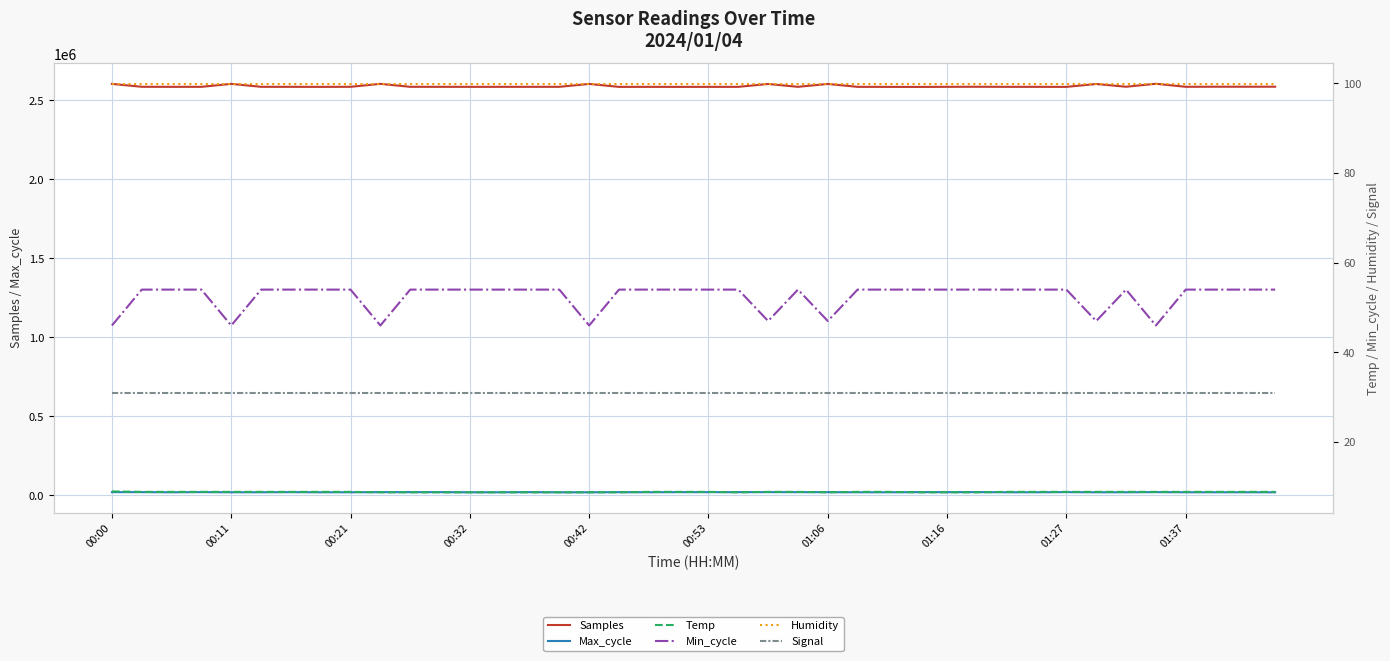

True or false: Samples has a value of 4456103 at 00:00.

False